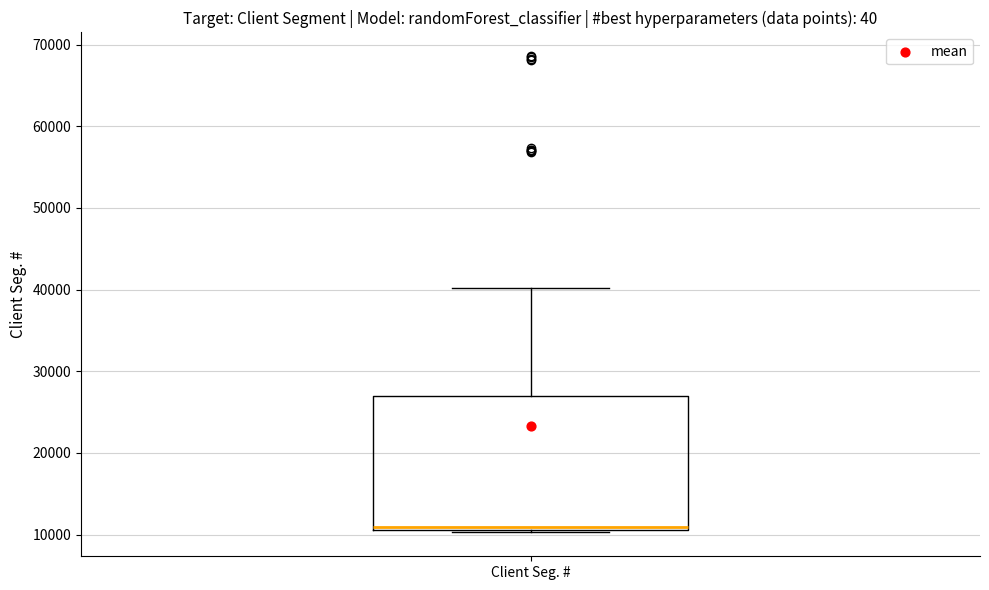

Transcribe this box plot: give where the median line is, the range the box spans, and where the two whiskers end, as read against the y-axis. The values are not printed on the chart, so give them approximately, as read against the axis.

median 11000 (just above the box's lower edge), box 11000 to 27000, whiskers 10000 to 40000